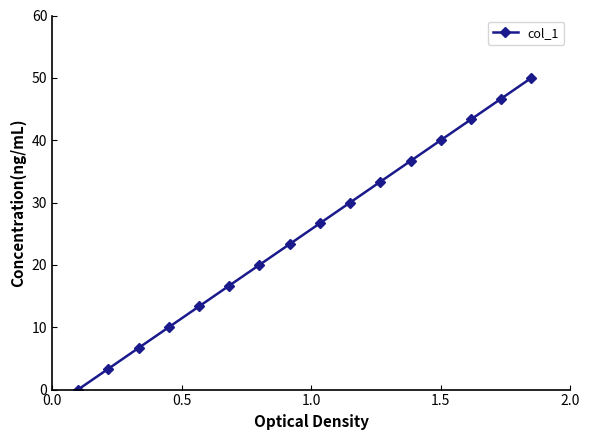

Count the number of data series in this chart.

1